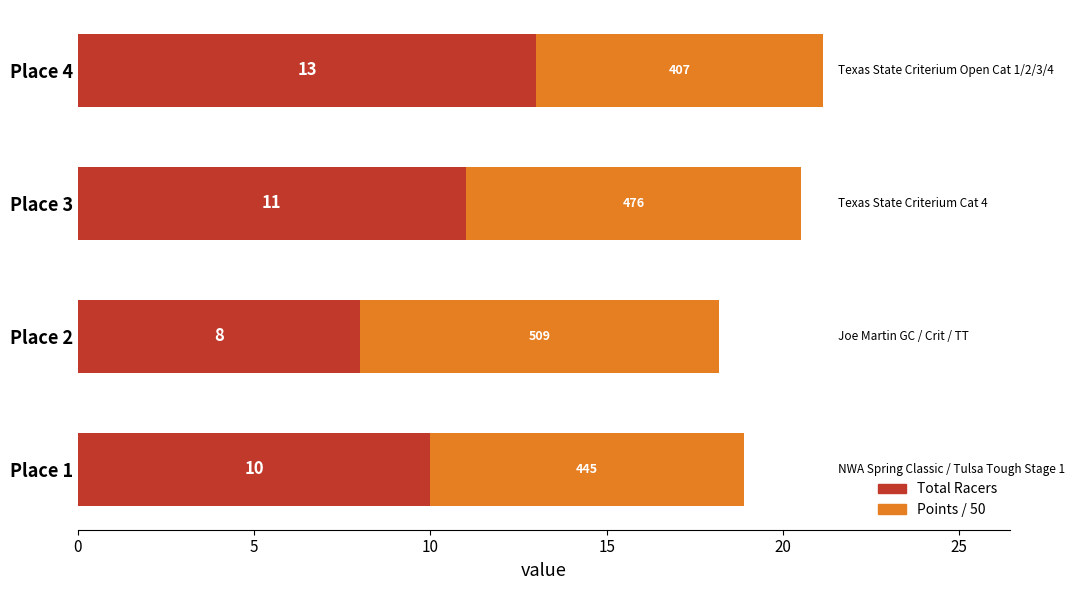

What is the difference between the maximum and minimum values in the Total Racers series?

5.0